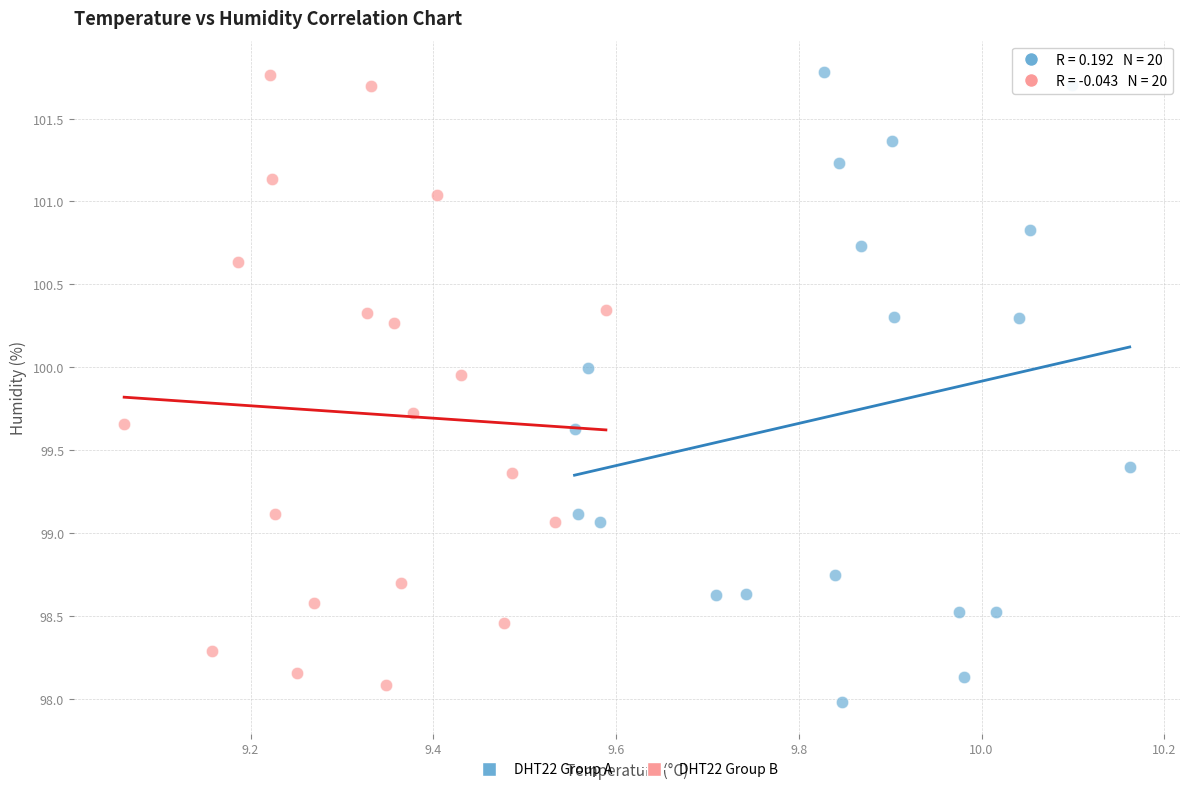

What are all the series names shown in the legend?

DHT22 Group A, DHT22 Group B